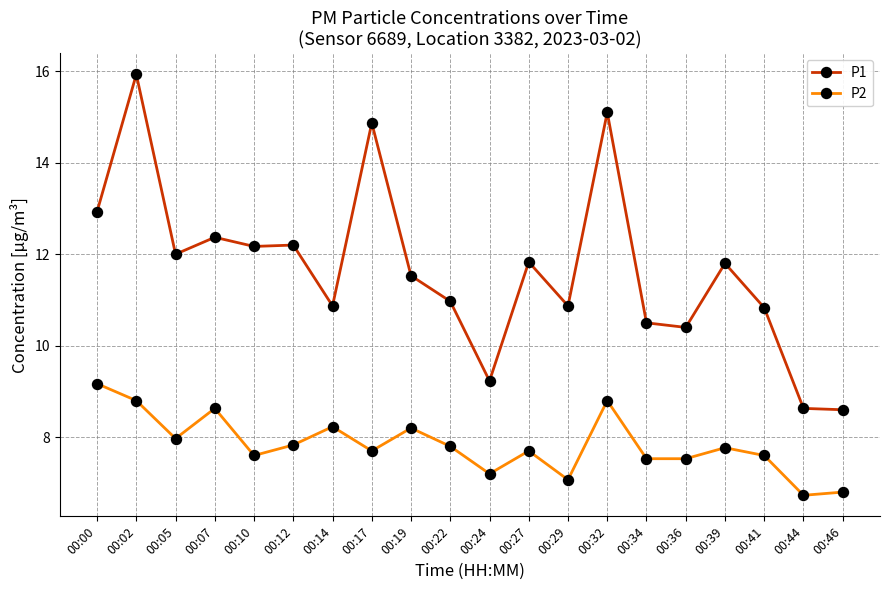

Between 00:10 and 00:36, which series saw the biggest shift?

P1